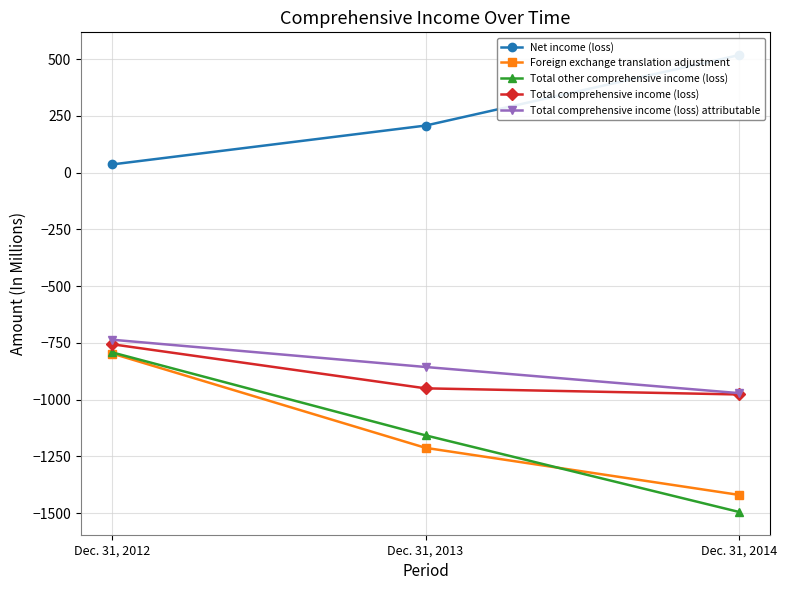

List the series in order of their peak value, highest first.

Net income (loss), Total comprehensive income (loss) attributable, Total comprehensive income (loss), Total other comprehensive income (loss), Foreign exchange translation adjustment